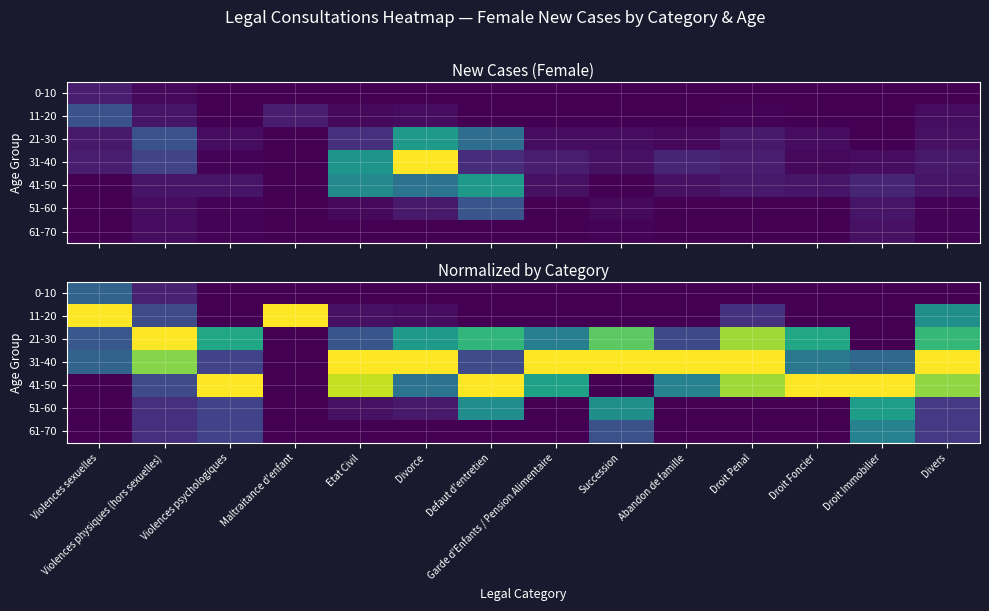

How many categories are shown in the chart?

14